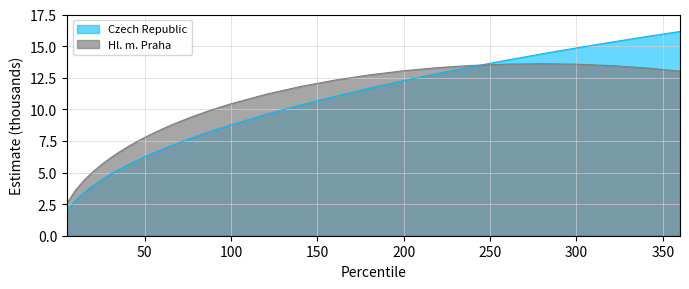

The Hl. m. Praha series shows 4.2 at 55. True or false?

False